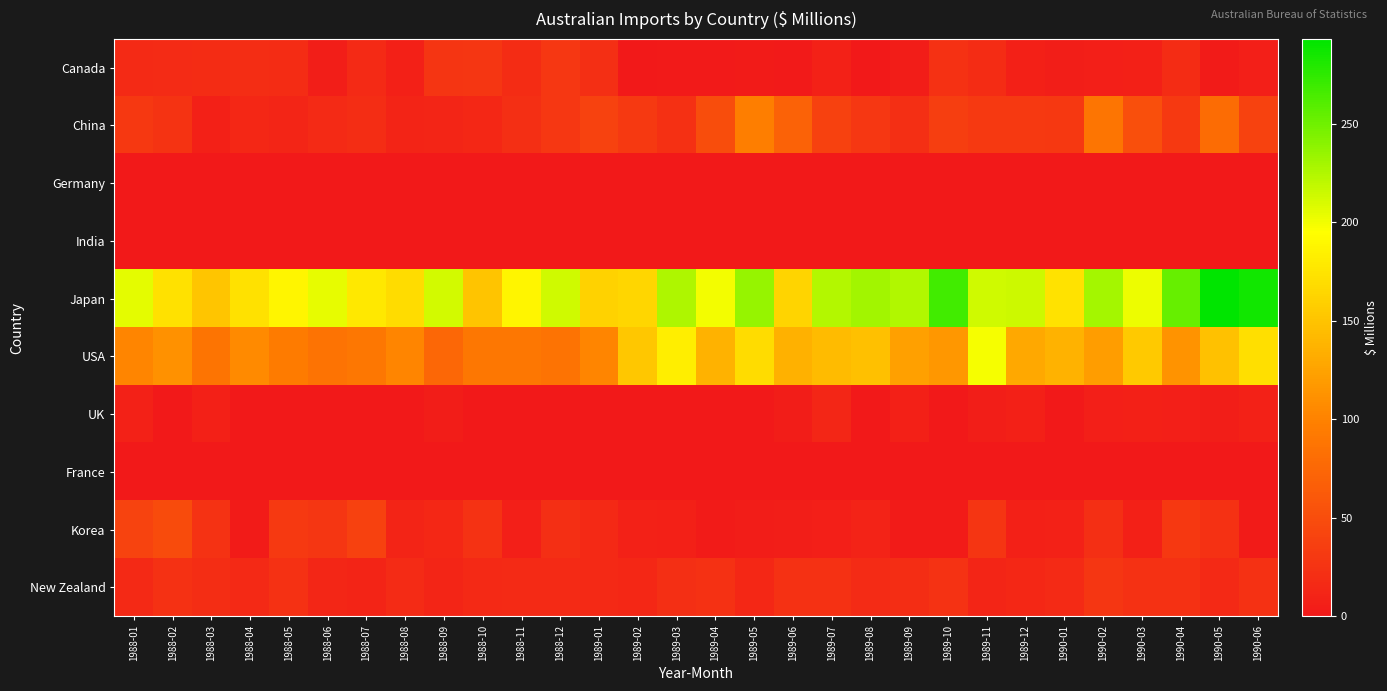

Between 1988-06 and 1990-01, which series saw the biggest shift?

USA